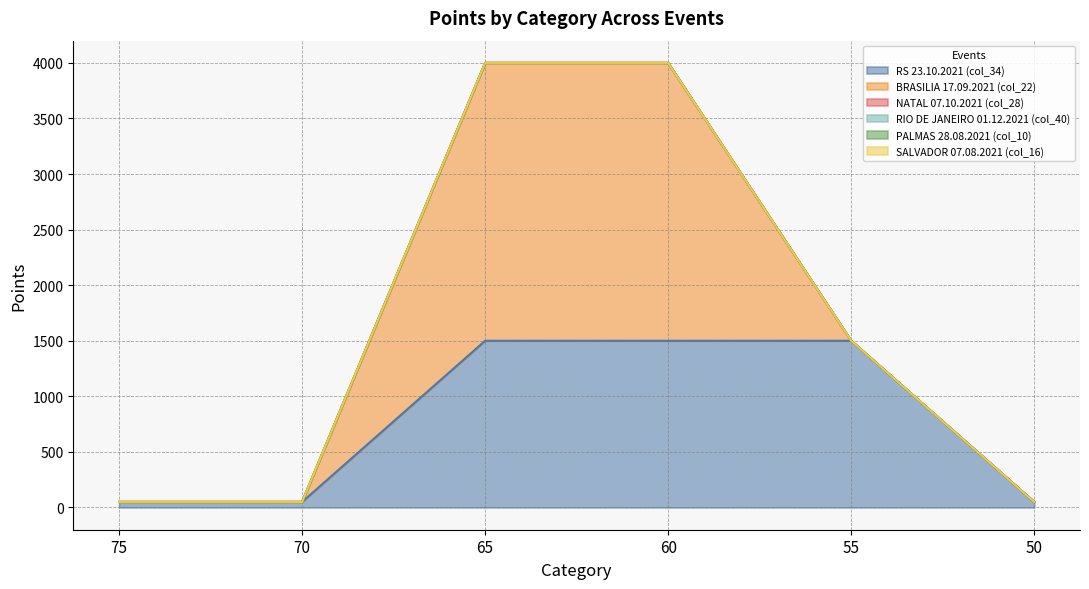

True or false: BRASILIA 17.09.2021 (col_22) and RS 23.10.2021 (col_34) cross at least once.

True